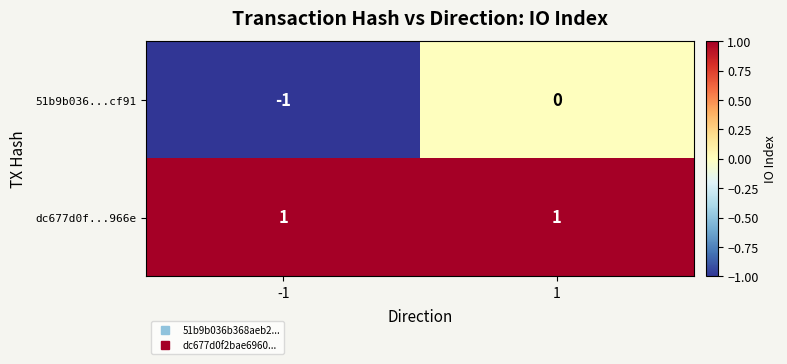

What is the spread (max minus min) of values at 1?

1